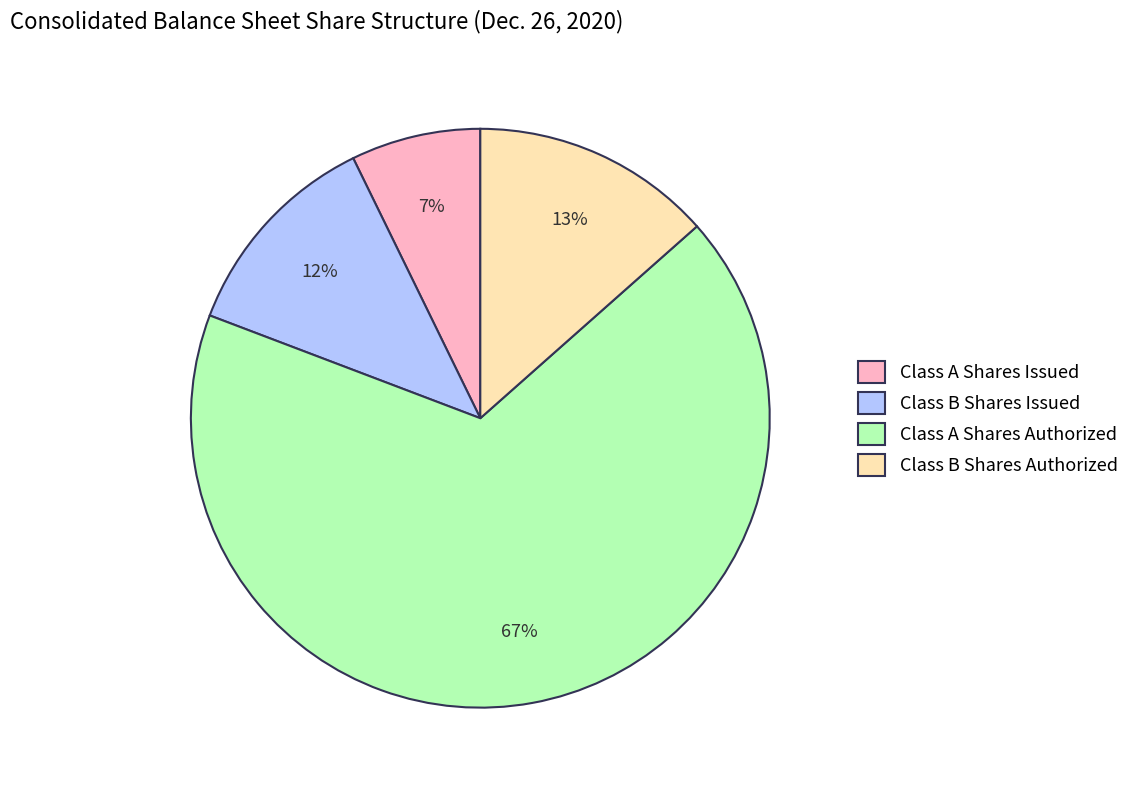

Which category accounts for the majority?

Class A Shares Authorized